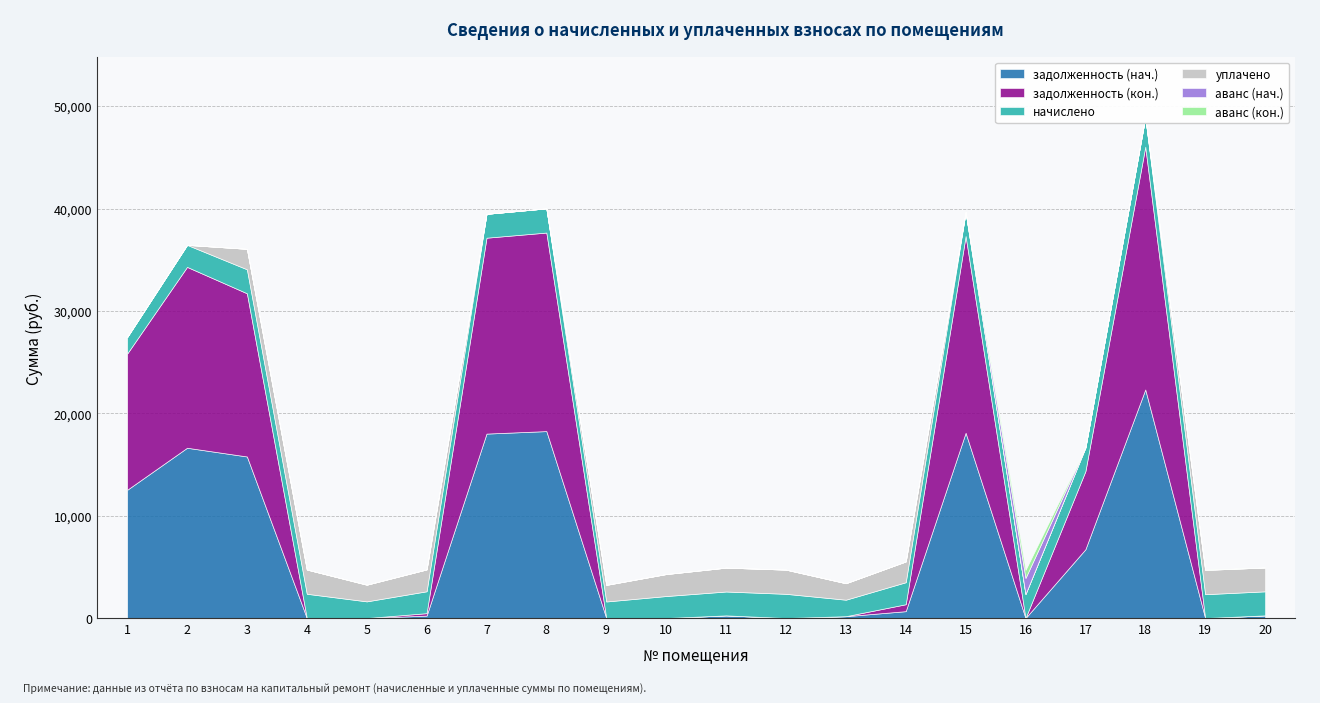

What is the total value across all series at 19?

4726.8